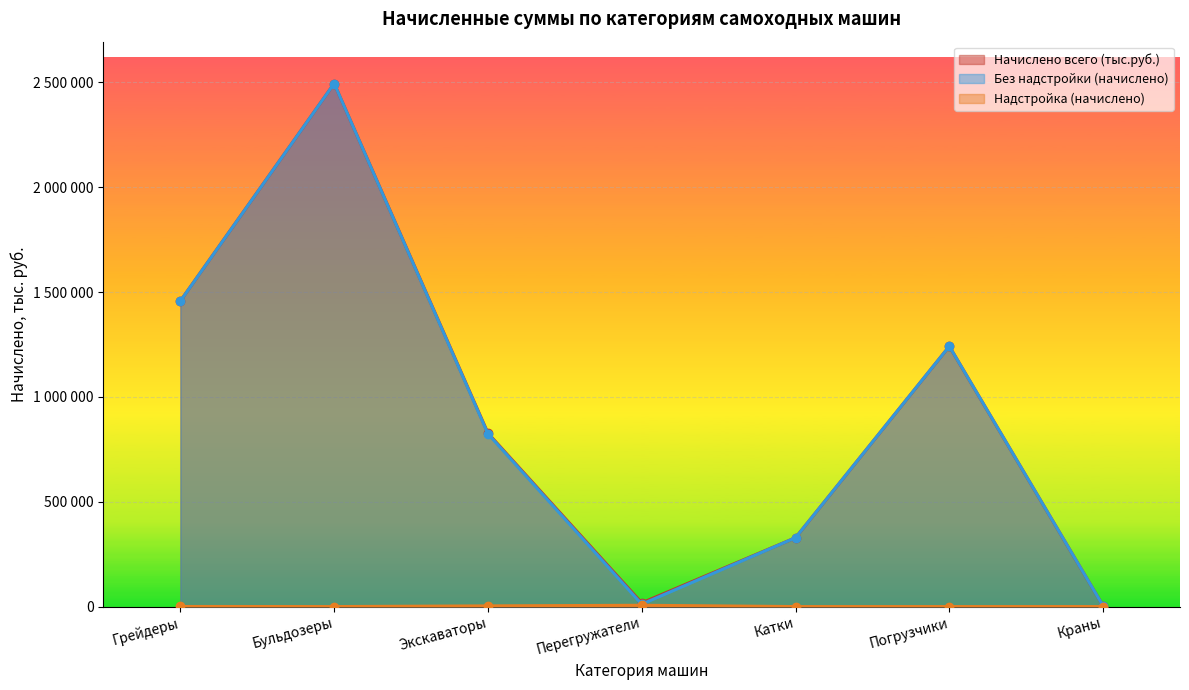

What are all the series names shown in the legend?

Начислено всего (тыс.руб.), Без надстройки (начислено), Надстройка (начислено)